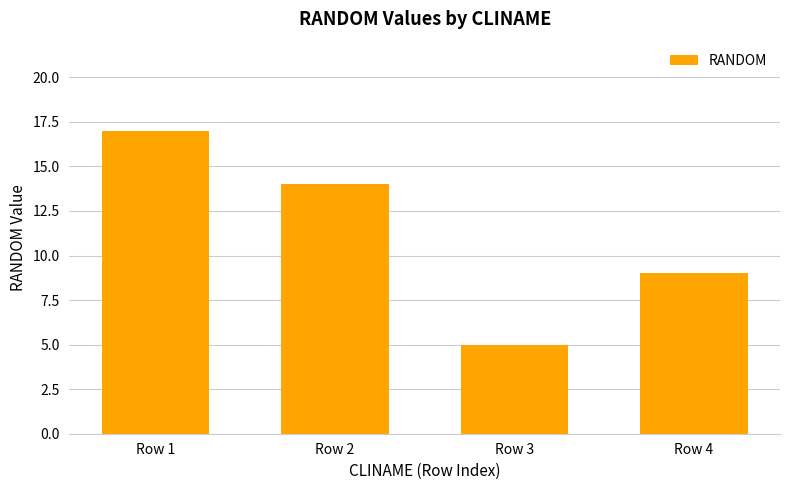

True or false: the data shows 7 at Row 3.

False